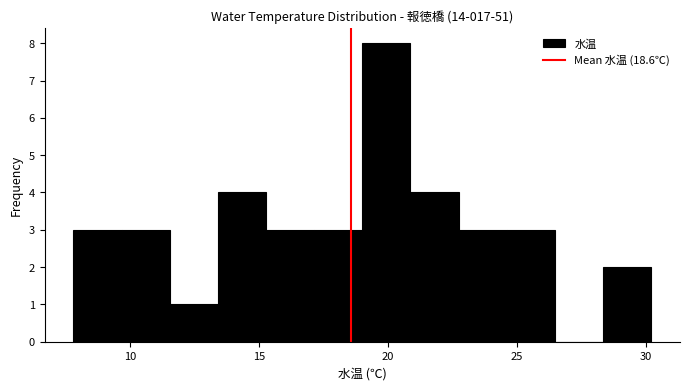

Around what value on the x-axis is the tallest bar? Give the approximate position of its centre, as read against the axis.

20.0